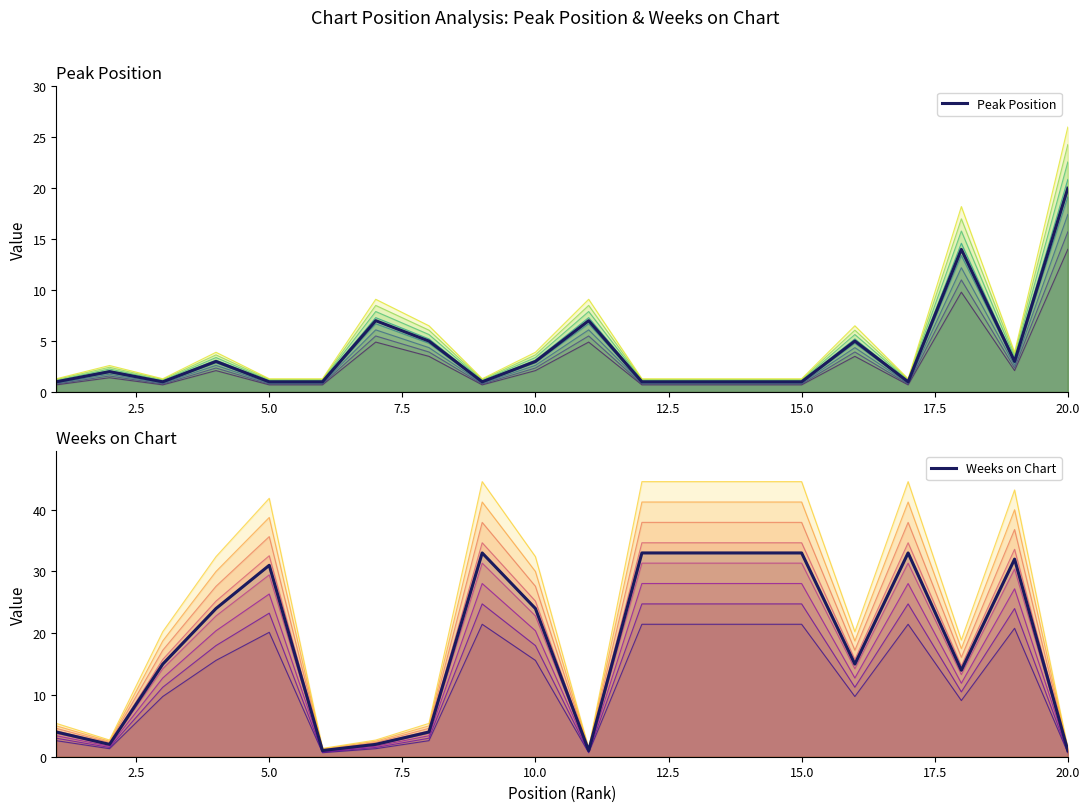

Rank the series by their maximum value, from lowest to highest.

Peak Position, Weeks on Chart